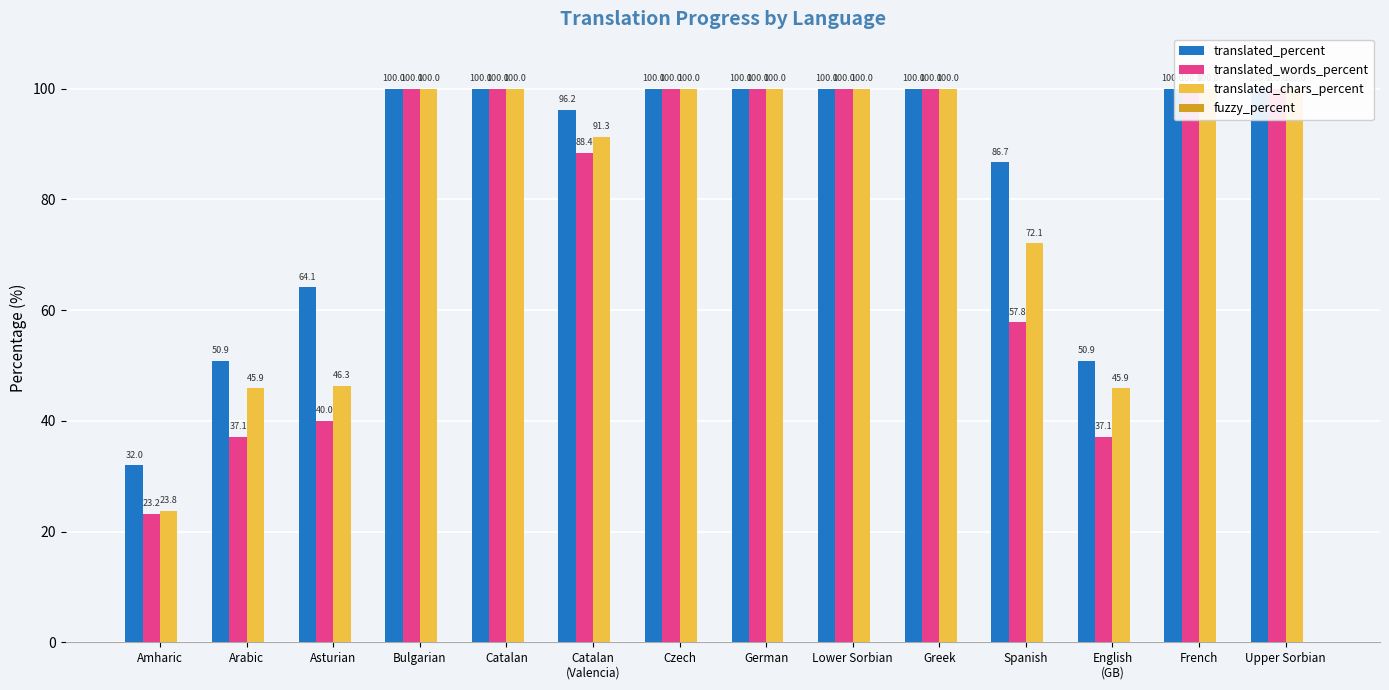

At which label is fuzzy_percent closest to 0?

Amharic